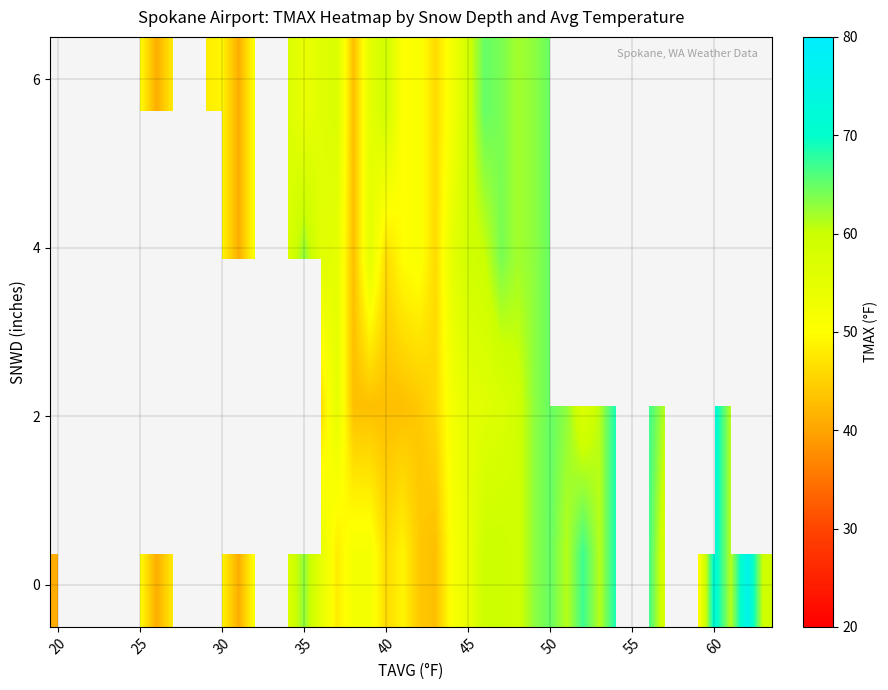

What is the greatest value displayed?

76